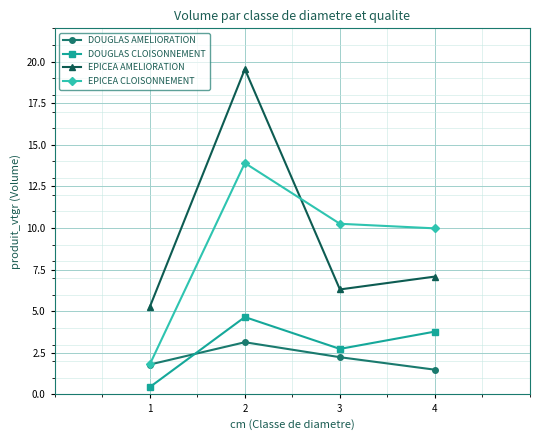

Is it true that EPICEA AMELIORATION equals 2.1 at 3?

False